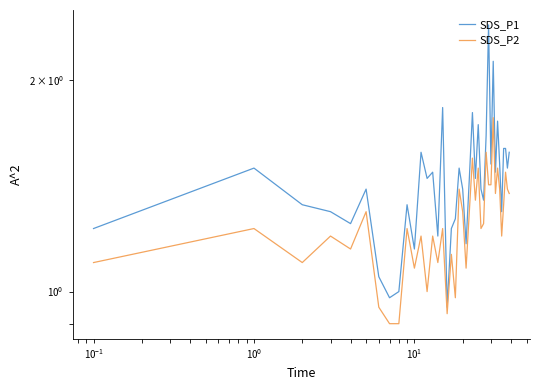

How many lines are shown in the chart?

2